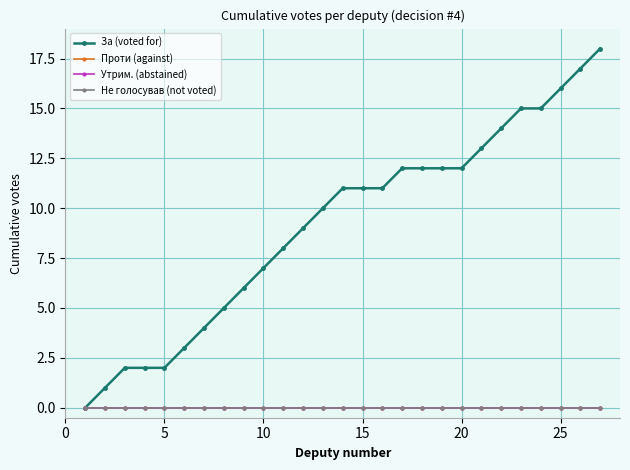

Does the chart have visible grid lines?

Yes